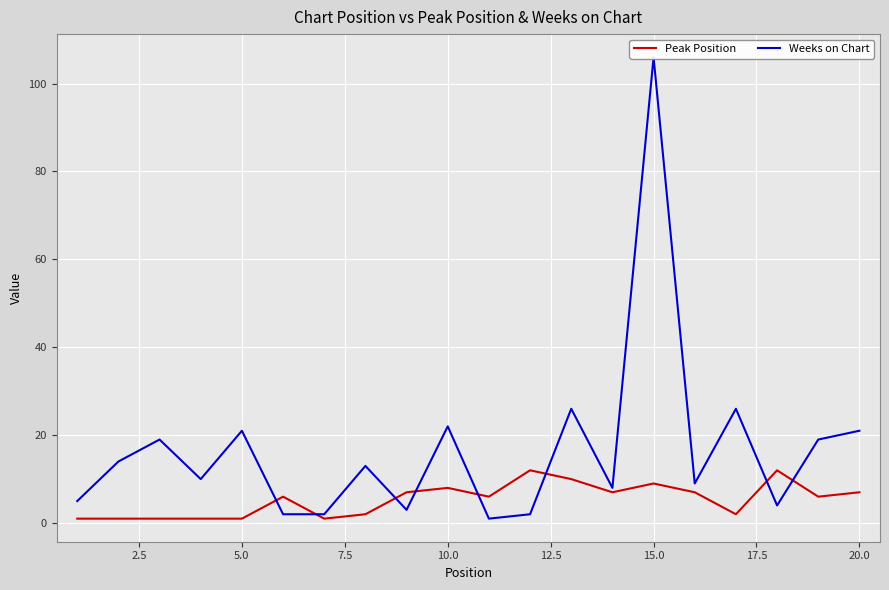

How many interior local peaks does the Weeks on Chart series have?

7